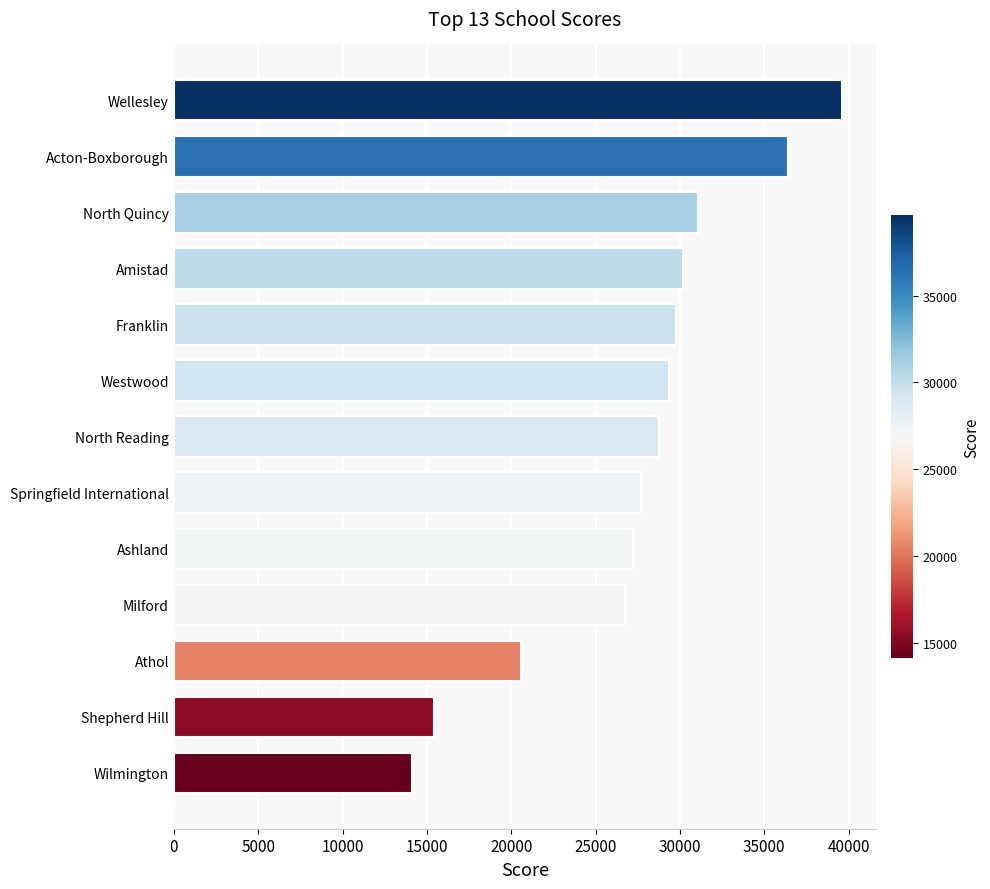

Read the value at Franklin.

29755.7